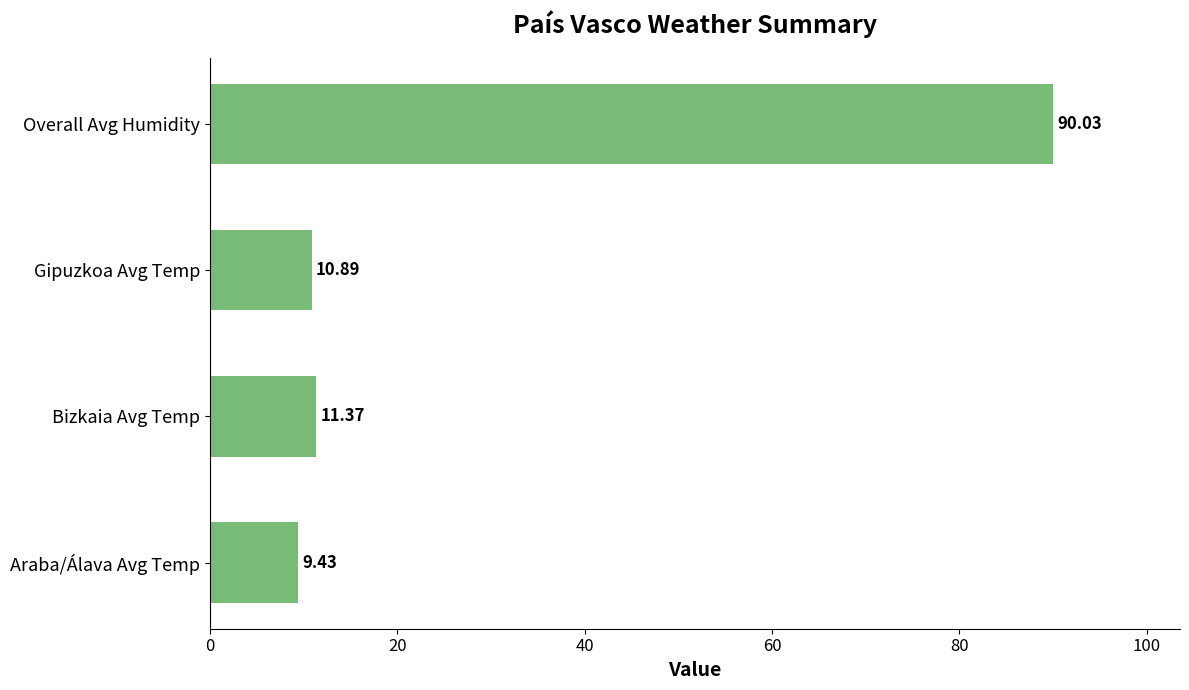

What is the maximum value shown in the chart?

90.0